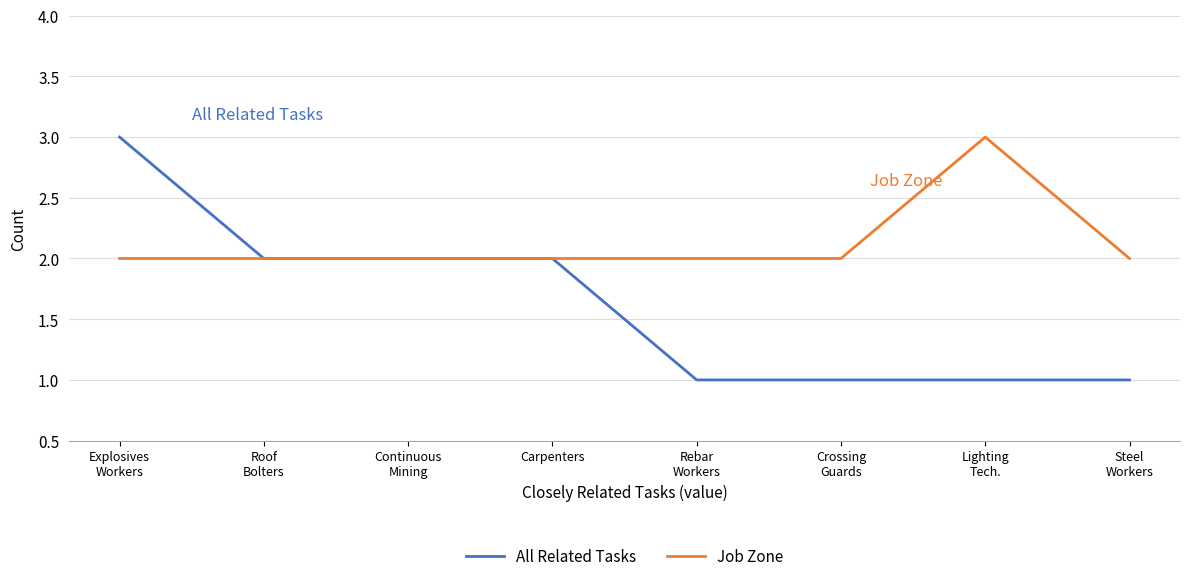

List the series in order of their overall mean, highest first.

Job Zone, All Related Tasks